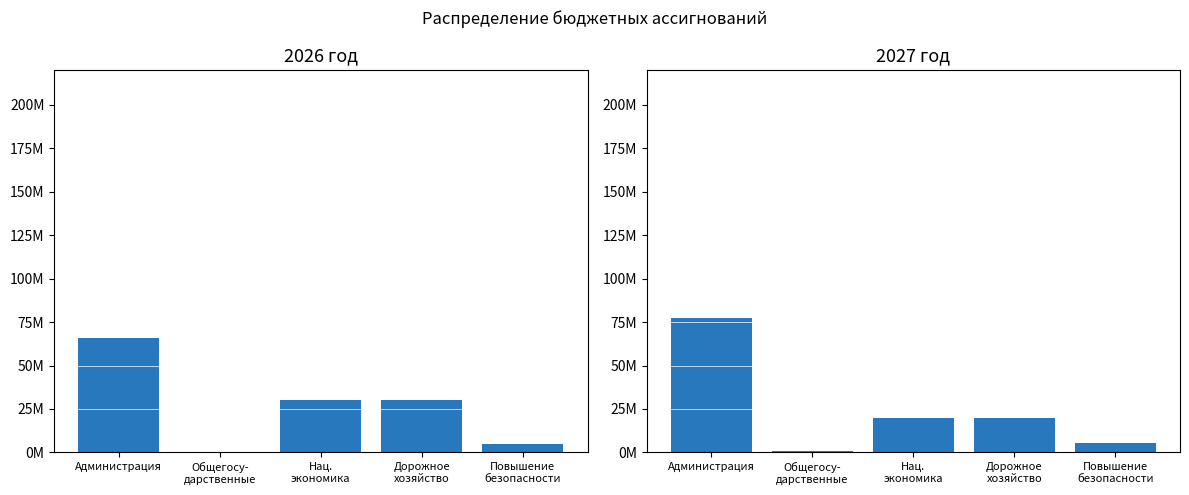

What are all the series names shown in the legend?

2026 год, 2027 год